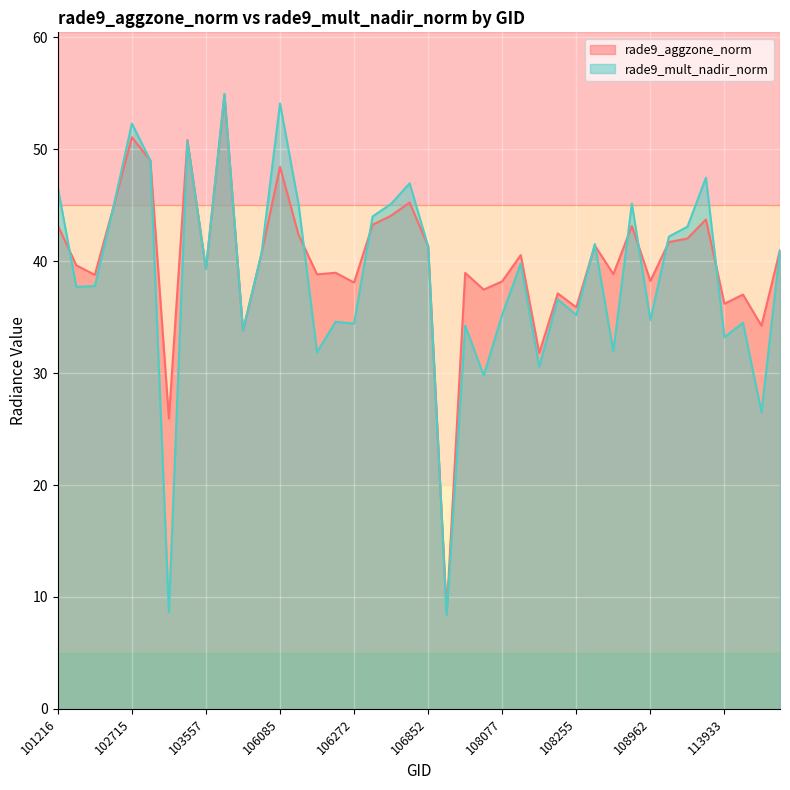

Rank the series at 106272 from lowest to highest value.

rade9_mult_nadir_norm, rade9_aggzone_norm